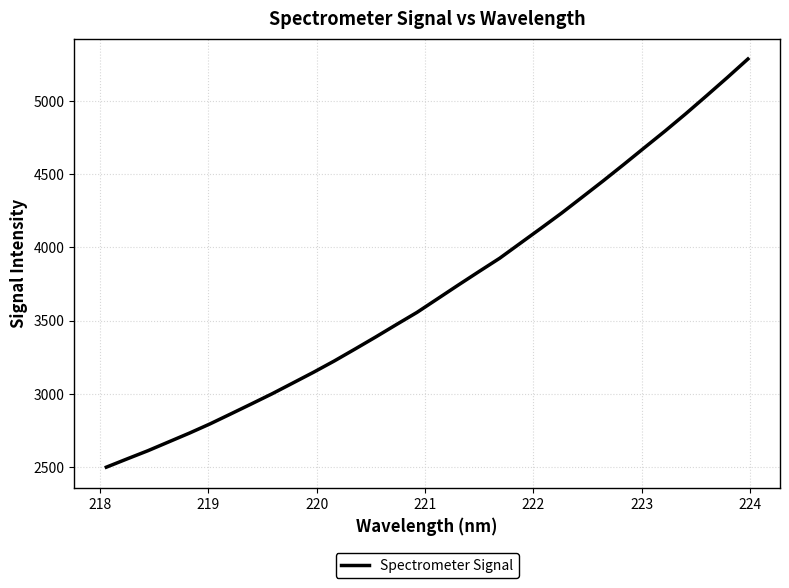

True or false: the data has more than 1 interior local peaks.

False